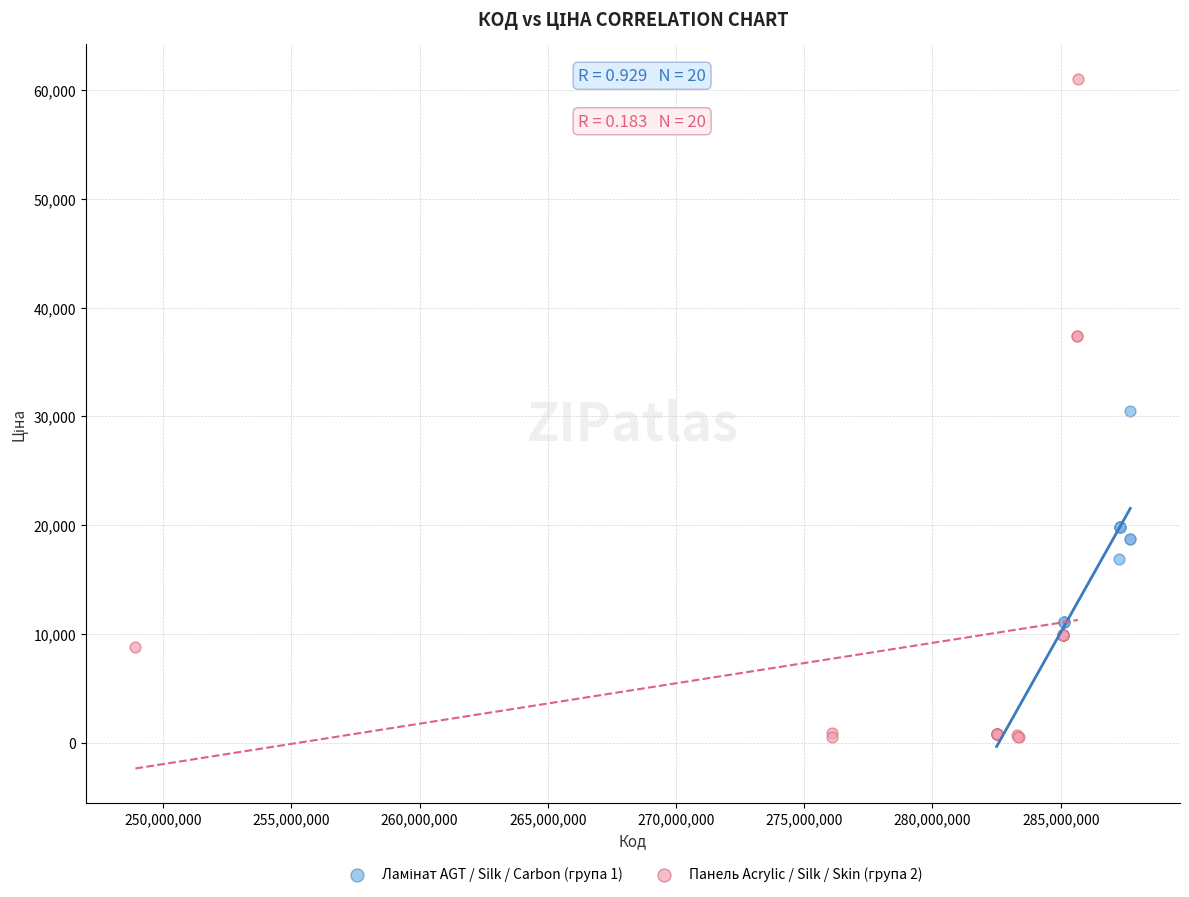

Which series has the largest Y range (max minus min)?

Панель Acrylic / Silk / Skin (група 2)